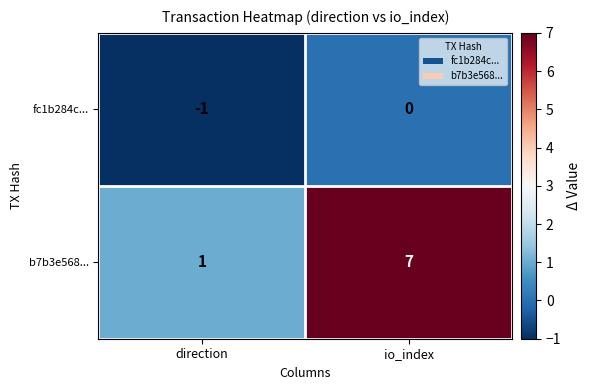

Reading left to right, transcribe all the data shown in this chart.

fc1b284c...: -1	0
b7b3e568...: 1	7